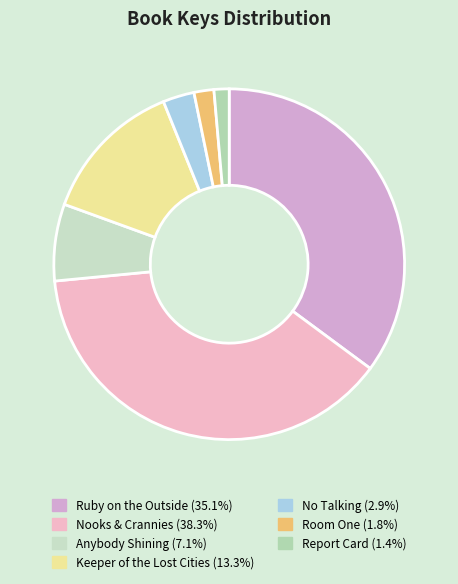

Count the number of slices in the pie.

7